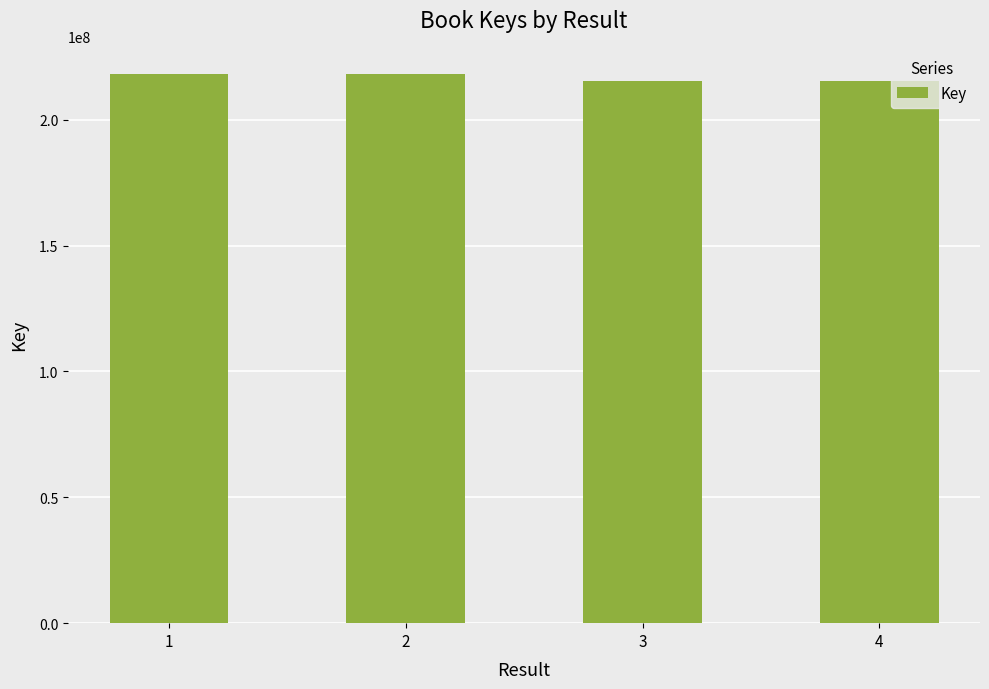

What is the difference between the second highest and second lowest values?

2768027